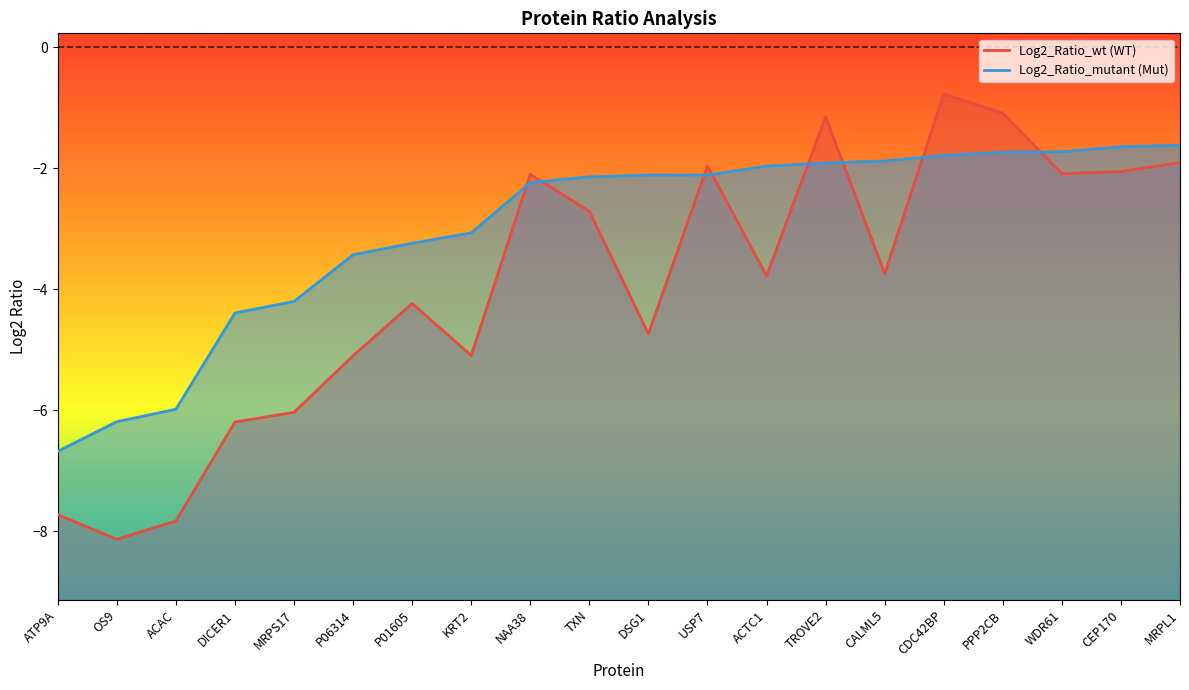

Reading left to right, extract all data points from this chart.

Log2_Ratio_wt: ATP9A=-7.7	OS9=-8.1	ACAC=-7.8	DICER1=-6.2	MRPS17=-6.0	P06314=-5.1	P01605=-4.2	KRT2=-5.1	NAA38=-2.1	TXN=-2.7	DSG1=-4.7	USP7=-2.0	ACTC1=-3.8	TROVE2=-1.2	CALML5=-3.7	CDC42BP=-0.8	PPP2CB=-1.1	WDR61=-2.1	CEP170=-2.1	MRPL1=-1.9
Log2_Ratio_mutant: ATP9A=-6.7	OS9=-6.2	ACAC=-6.0	DICER1=-4.4	MRPS17=-4.2	P06314=-3.4	P01605=-3.2	KRT2=-3.1	NAA38=-2.2	TXN=-2.1	DSG1=-2.1	USP7=-2.1	ACTC1=-2.0	TROVE2=-1.9	CALML5=-1.9	CDC42BP=-1.8	PPP2CB=-1.7	WDR61=-1.7	CEP170=-1.6	MRPL1=-1.6